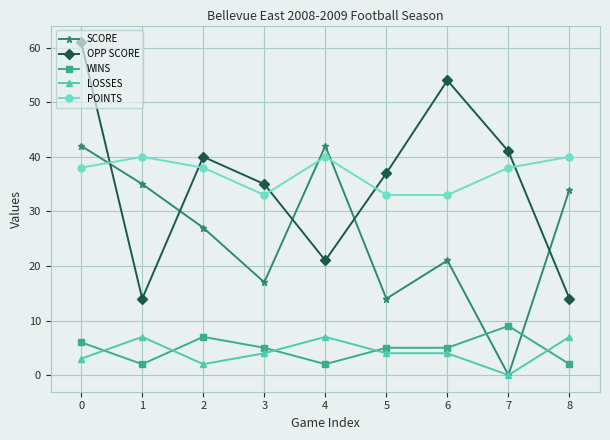

At how many categories does at least one series exceed 16?

9